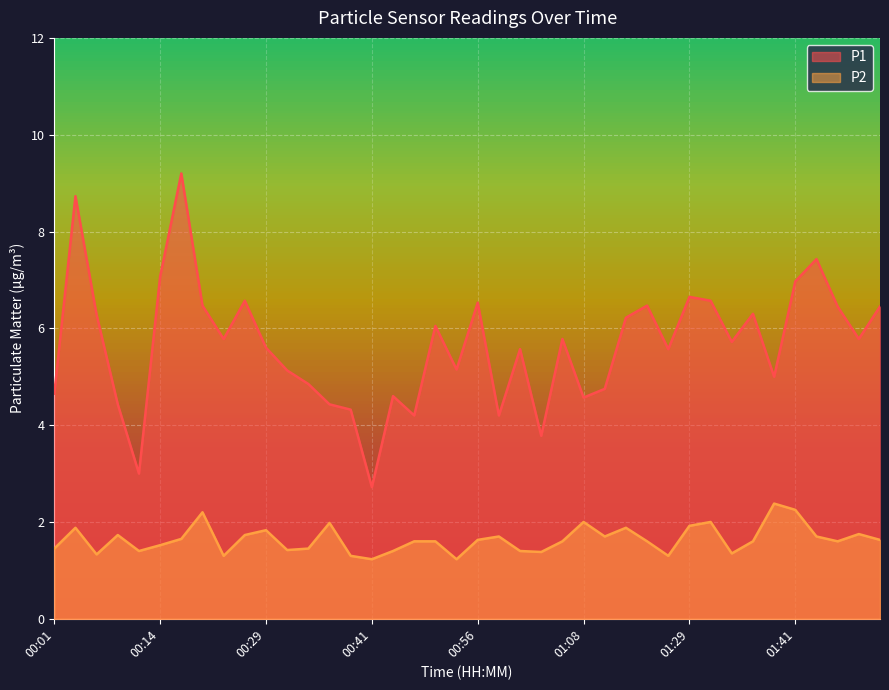

True or false: P1 and P2 intersect in this chart.

False